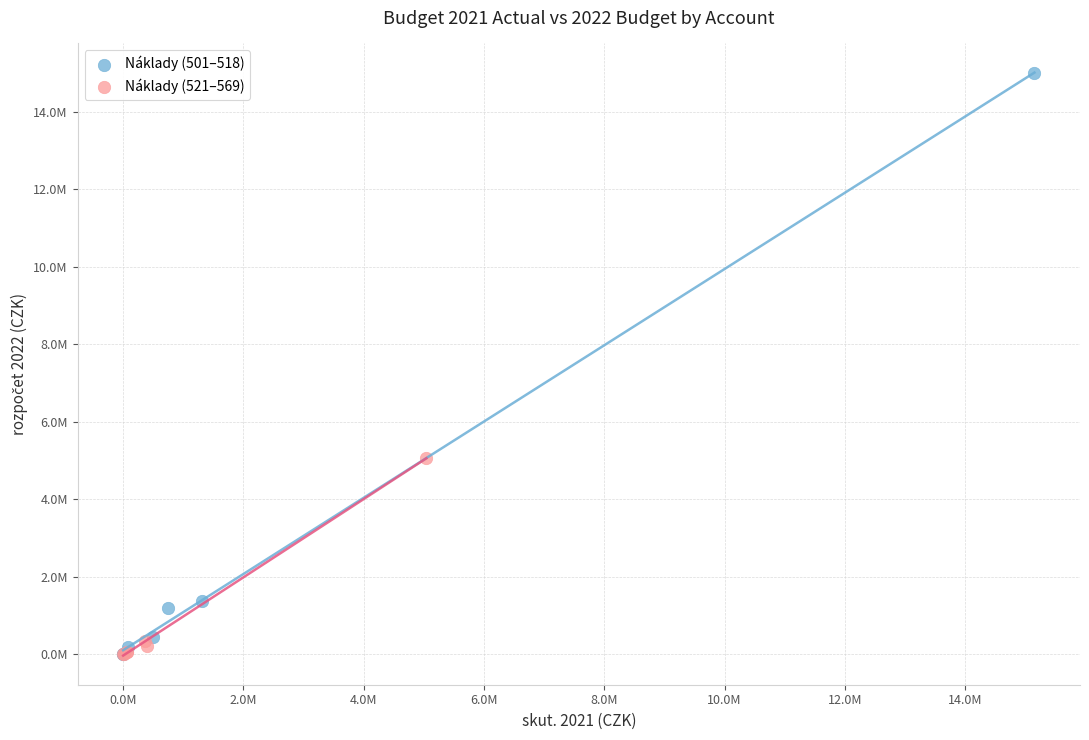

What are all the series names shown in the legend?

Náklady (501–518), Náklady (521–569)